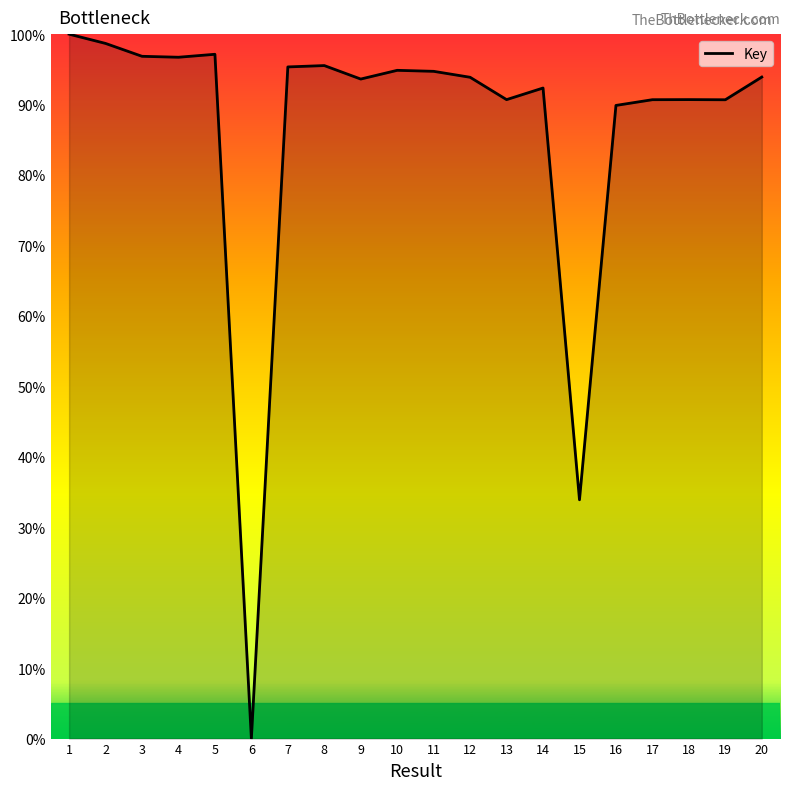

What is the maximum value shown in the chart?

100.0